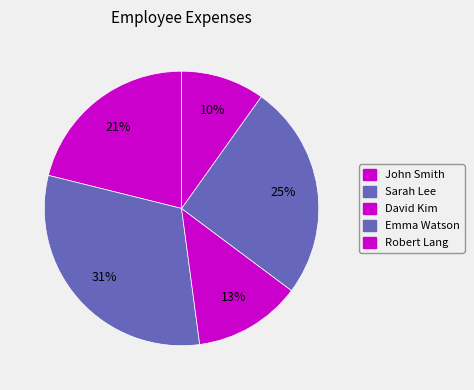

To the nearest percent, what portion does David Kim represent?

13%